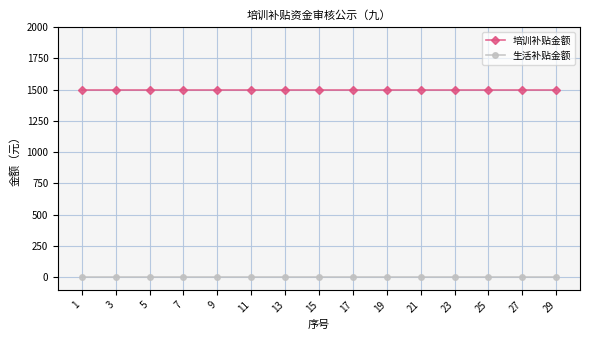

True or false: 培训补贴金额 has a value of 1500 at 27.

True